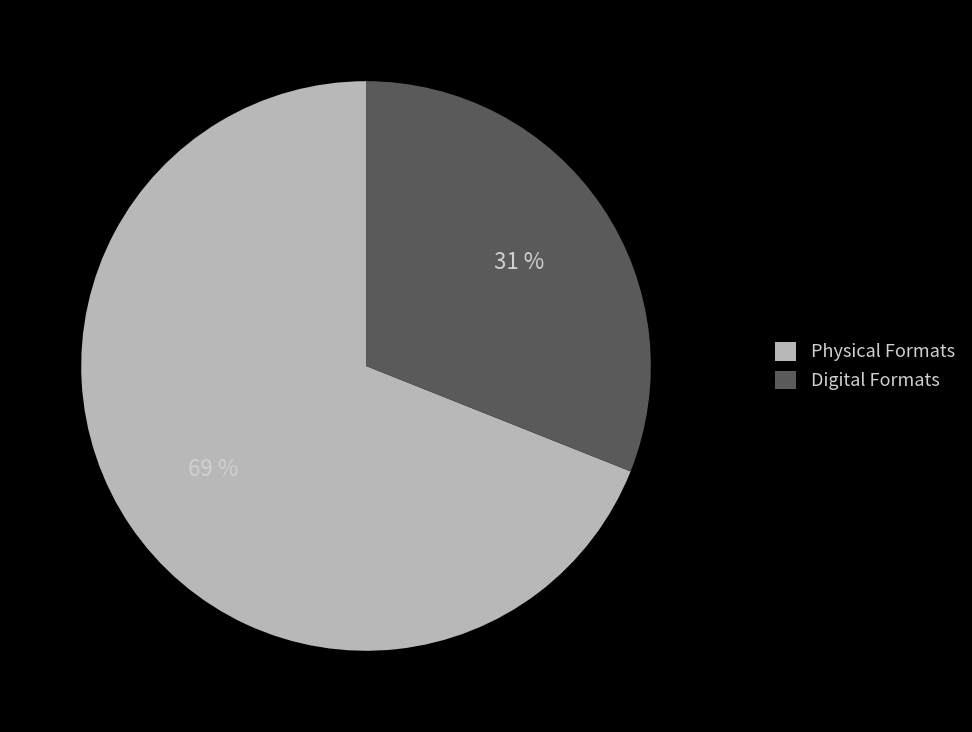

The Digital Formats slice represents 36% of the pie. True or false?

False